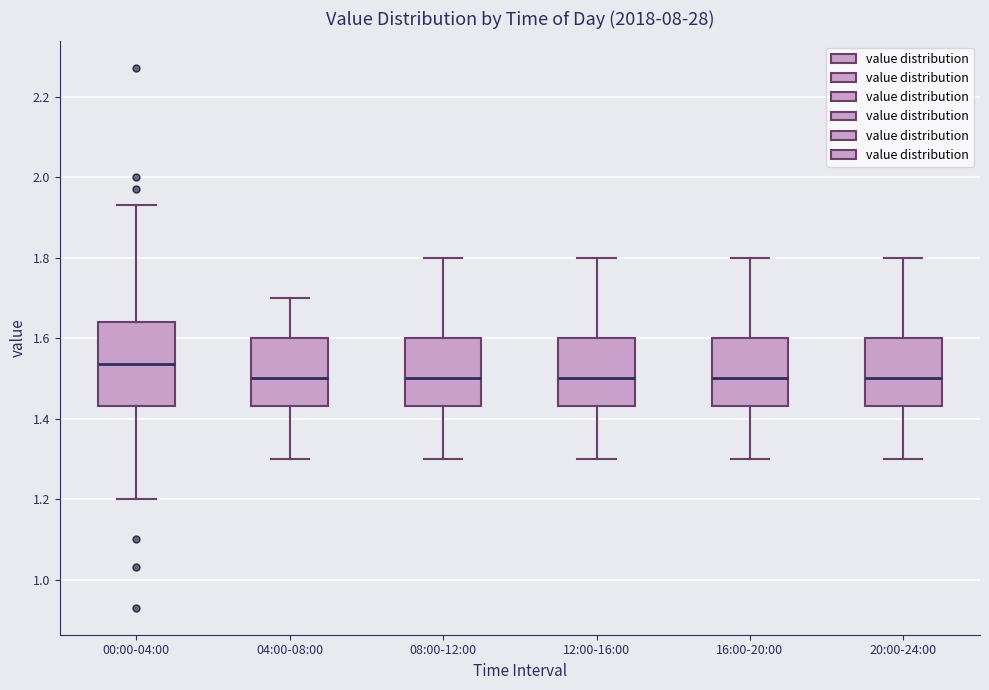

Reading left to right, transcribe this box plot: for each box, give where its median line is, the range the box spans, and where its two whiskers end, as read against the y-axis. The values are not printed on the chart, so give them approximately, as read against the axis.

00:00-04:00: median 1.54, box 1.44 to 1.64, whiskers 1.20 to 1.94
04:00-08:00: median 1.50, box 1.44 to 1.60, whiskers 1.30 to 1.70
08:00-12:00: median 1.50, box 1.44 to 1.60, whiskers 1.30 to 1.80
12:00-16:00: median 1.50, box 1.44 to 1.60, whiskers 1.30 to 1.80
16:00-20:00: median 1.50, box 1.44 to 1.60, whiskers 1.30 to 1.80
20:00-24:00: median 1.50, box 1.44 to 1.60, whiskers 1.30 to 1.80